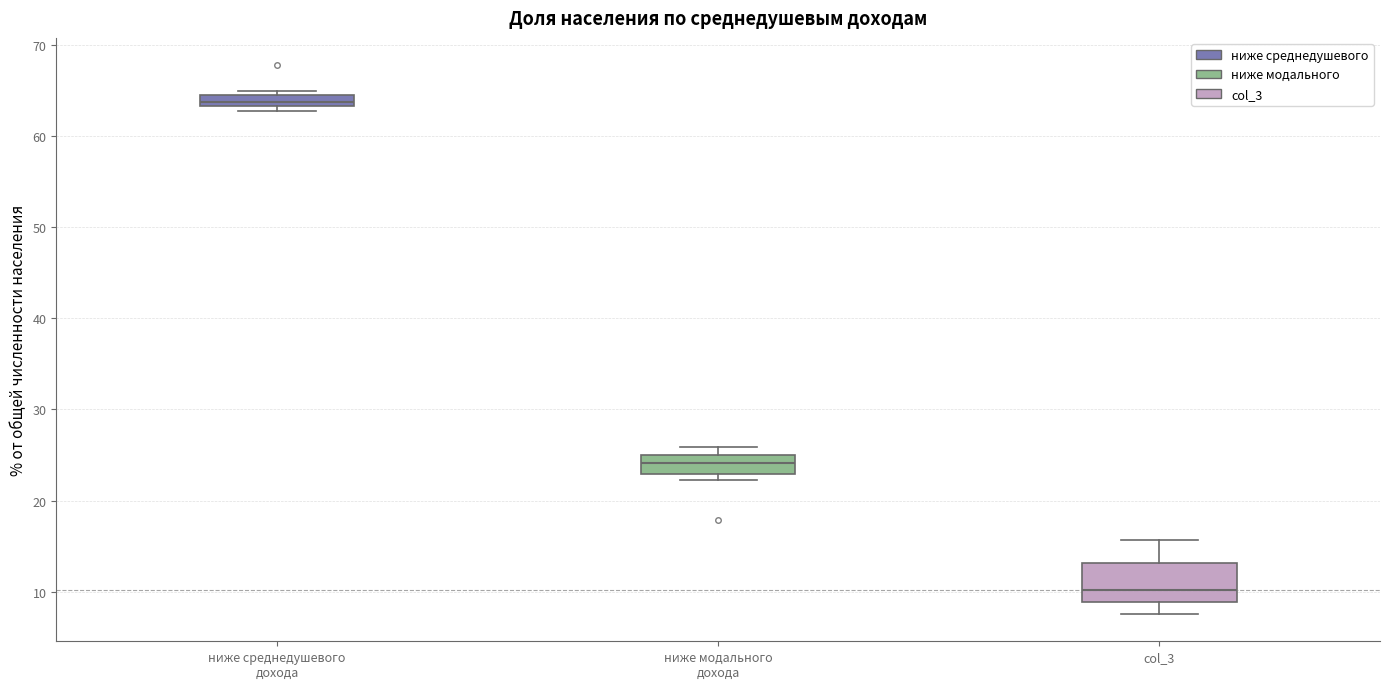

Which box is the tallest, from its lower edge to its upper edge?

col_3